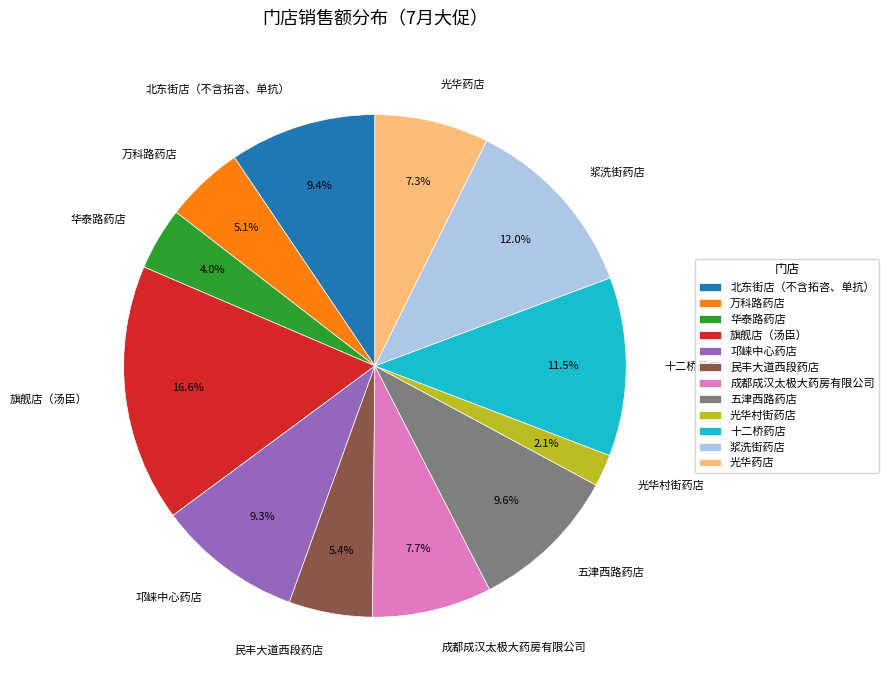

To the nearest percent, what is the average slice percentage?

8%